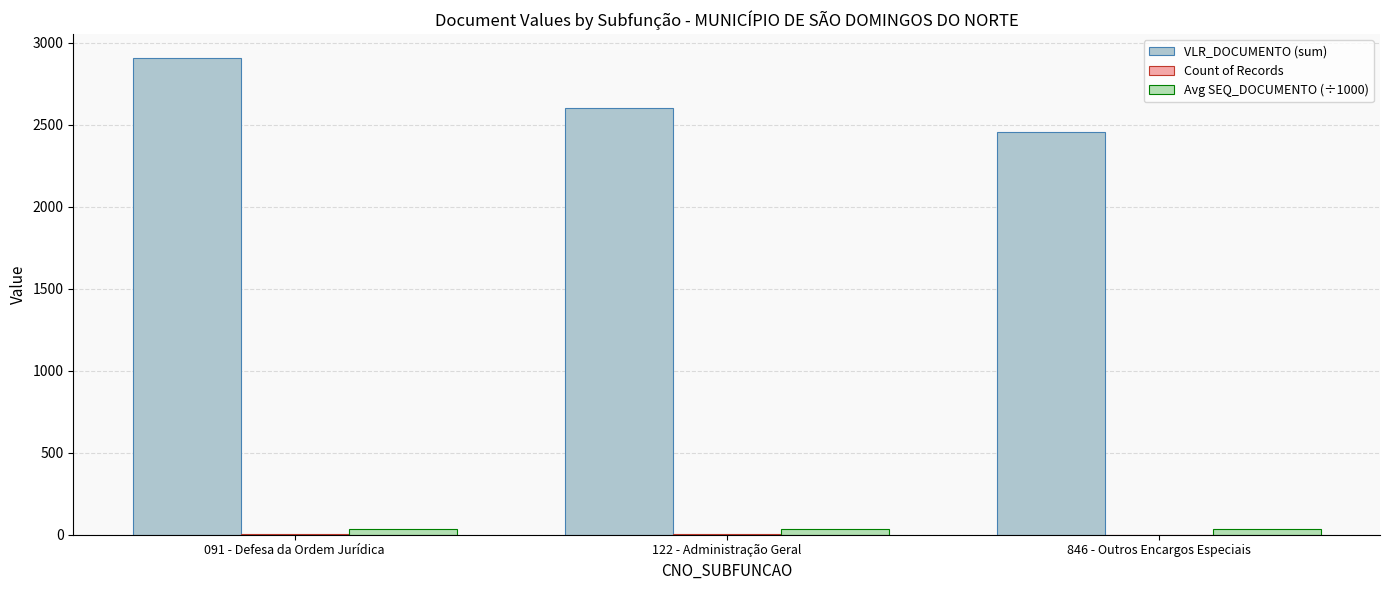

Which series has the largest range (max minus min)?

VLR_DOCUMENTO (sum)